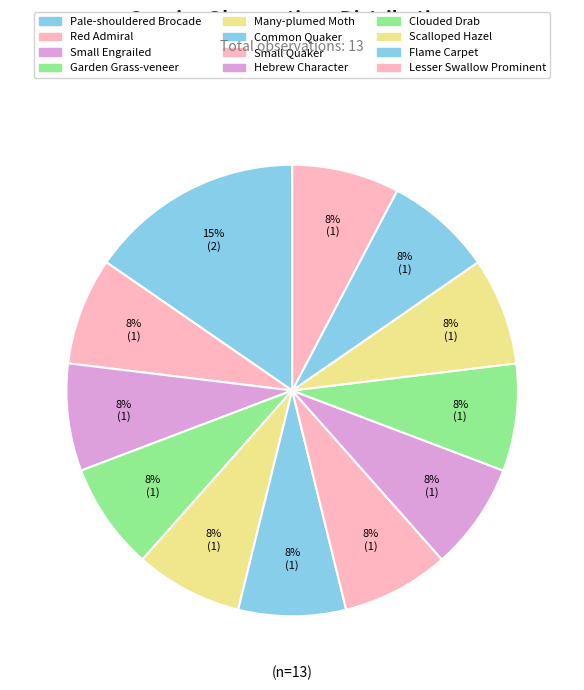

How many slices are in this pie chart?

12